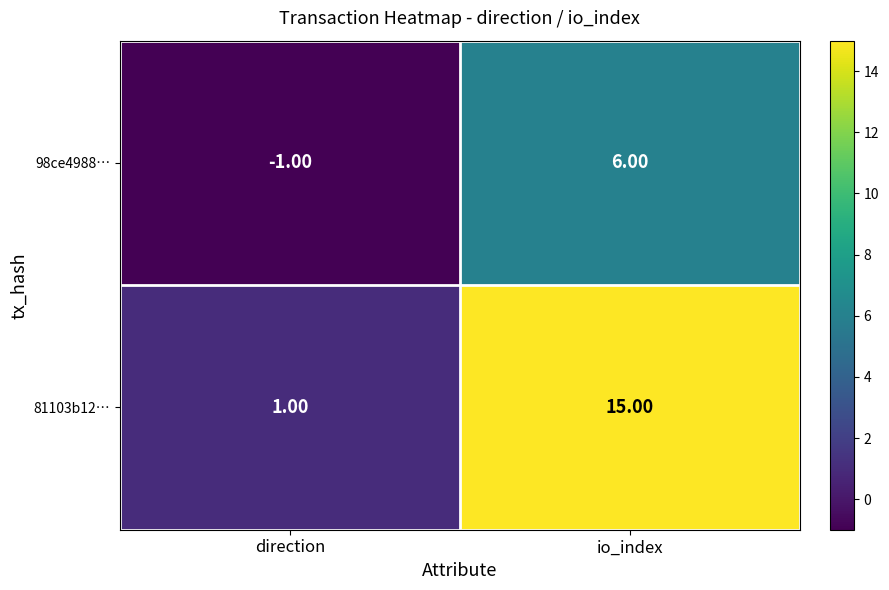

Which series has the largest range (max minus min)?

81103b12…